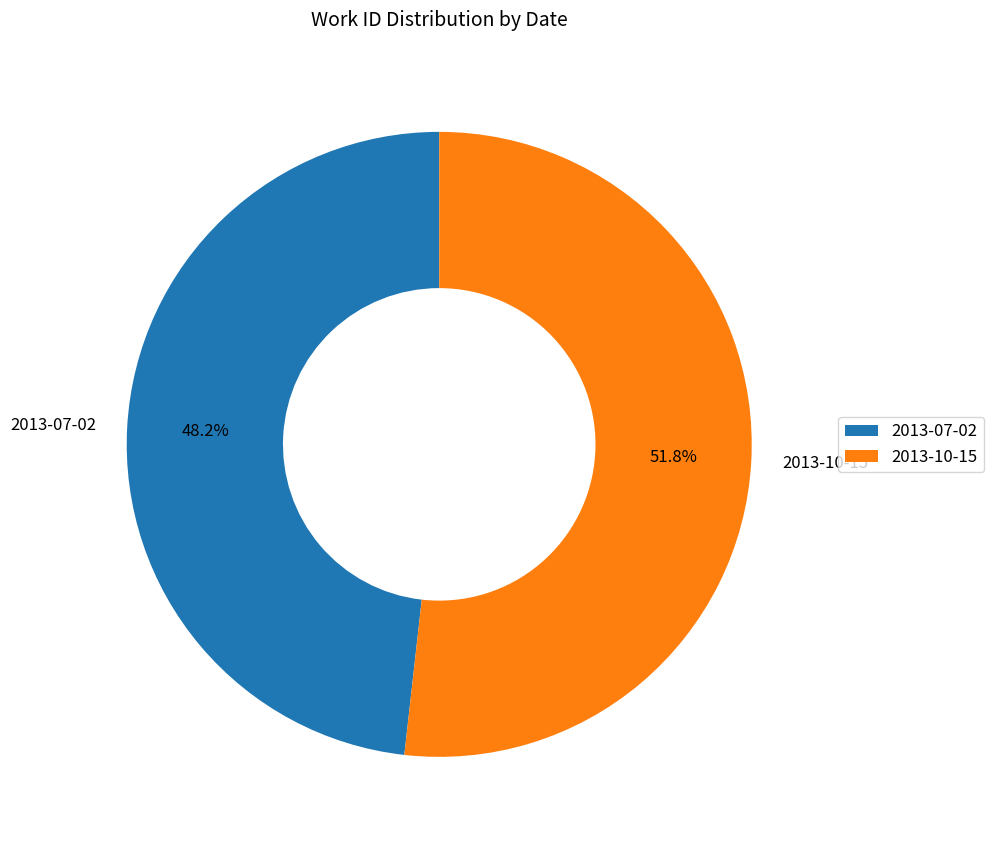

Rank the categories by value from lowest to highest.

2013-07-02, 2013-10-15